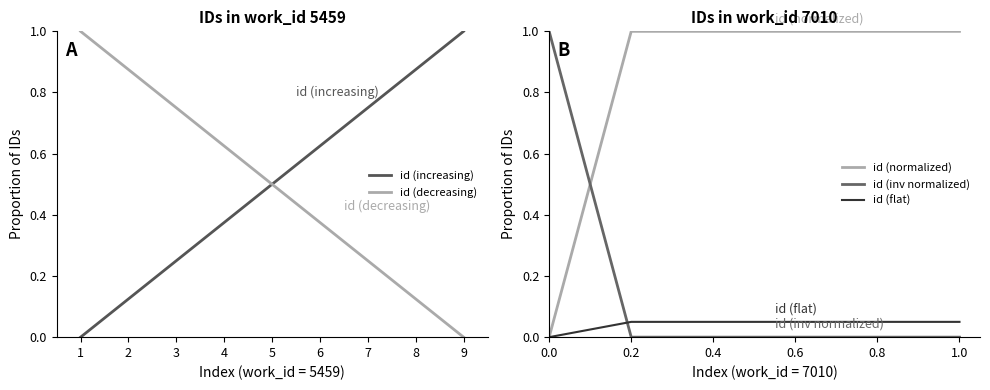

Rank the categories by id (increasing) value from lowest to highest.

1, 2, 3, 4, 5, 6, 7, 8, 9